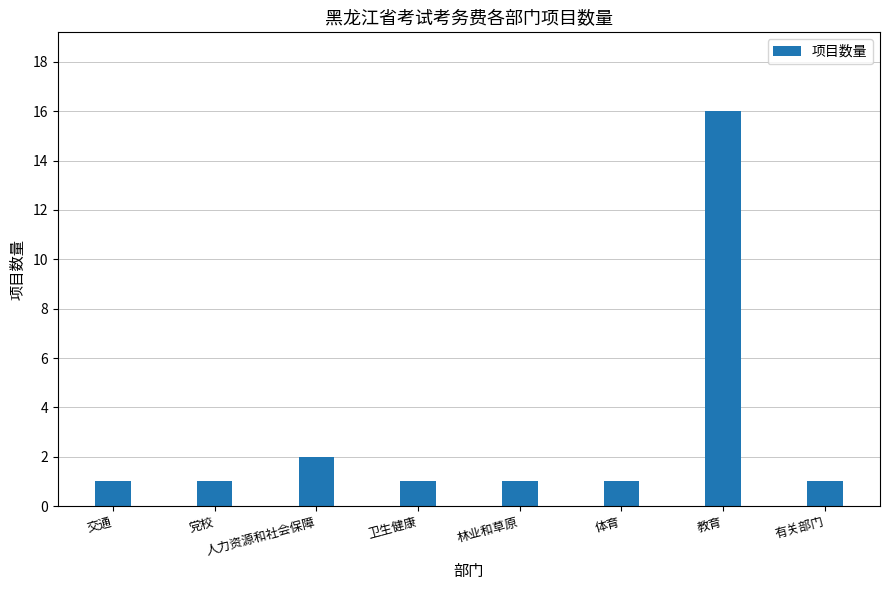

True or false: the data shows 2 at 人力资源和社会保障.

True